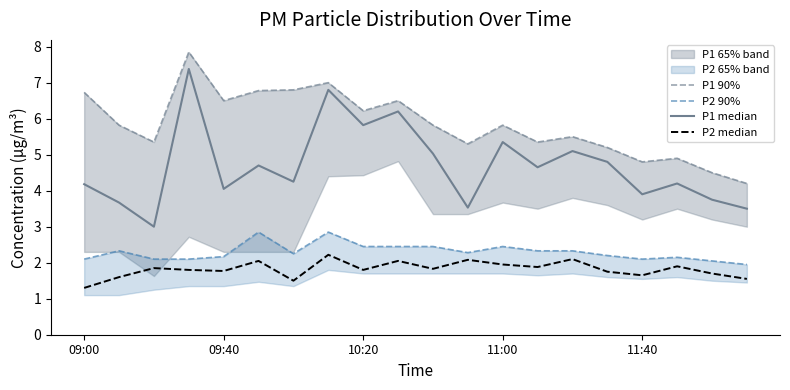

Reading left to right, extract all data points from this chart.

P1 90%: 6.7	5.8	5.3	7.8	6.5	6.8	6.8	7.0	6.2	6.5	5.8	5.3	5.8	5.3	5.5	5.2	4.8	4.9	4.5	4.2
P2 90%: 2.1	2.3	2.1	2.1	2.2	2.9	2.2	2.9	2.5	2.5	2.5	2.3	2.5	2.3	2.3	2.2	2.1	2.1	2.0	1.9
P1 median: 4.2	3.7	3.0	7.4	4.0	4.7	4.2	6.8	5.8	6.2	5.0	3.5	5.3	4.7	5.1	4.8	3.9	4.2	3.8	3.5
P2 median: 1.3	1.6	1.9	1.8	1.8	2.0	1.5	2.2	1.8	2.0	1.8	2.1	1.9	1.9	2.1	1.8	1.6	1.9	1.7	1.6